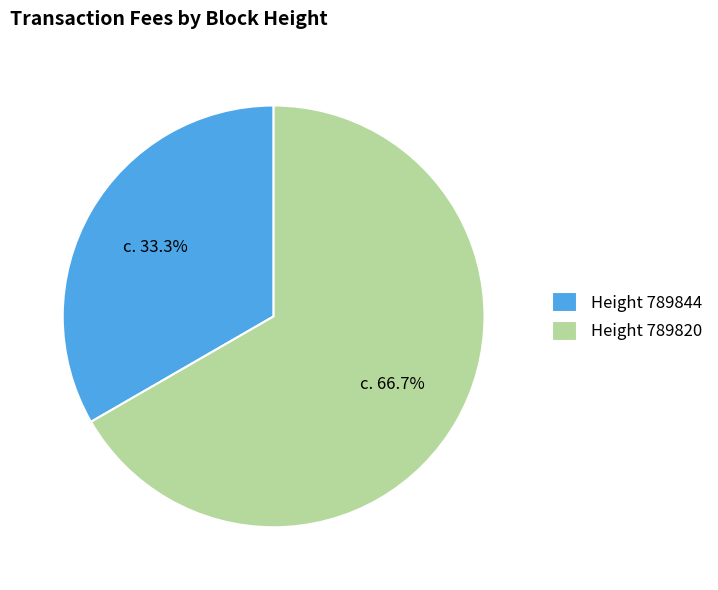

What percentage do Height 789844 and Height 789820 together represent?

100.0%